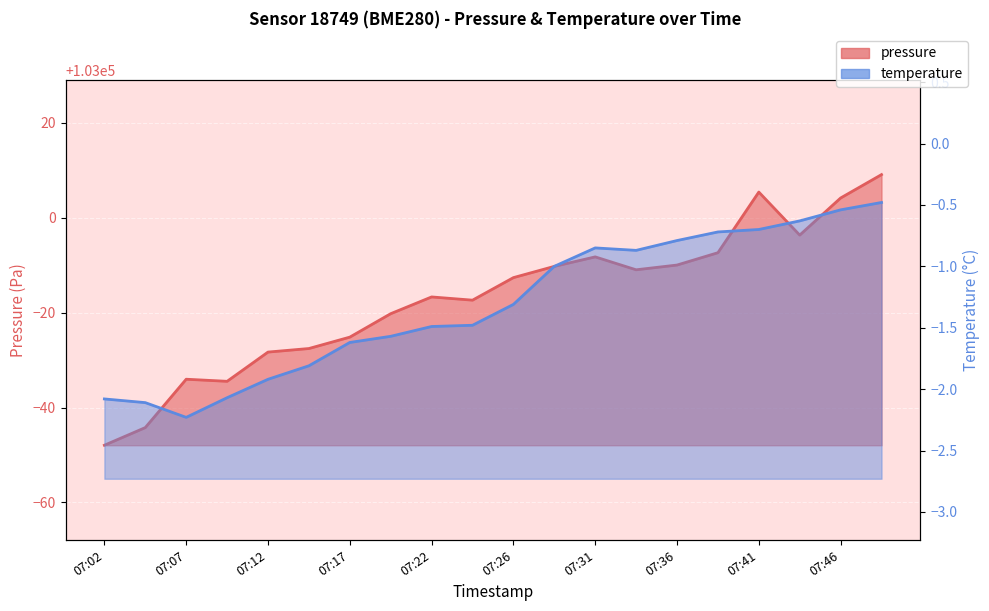

Which series has the largest range (max minus min)?

pressure